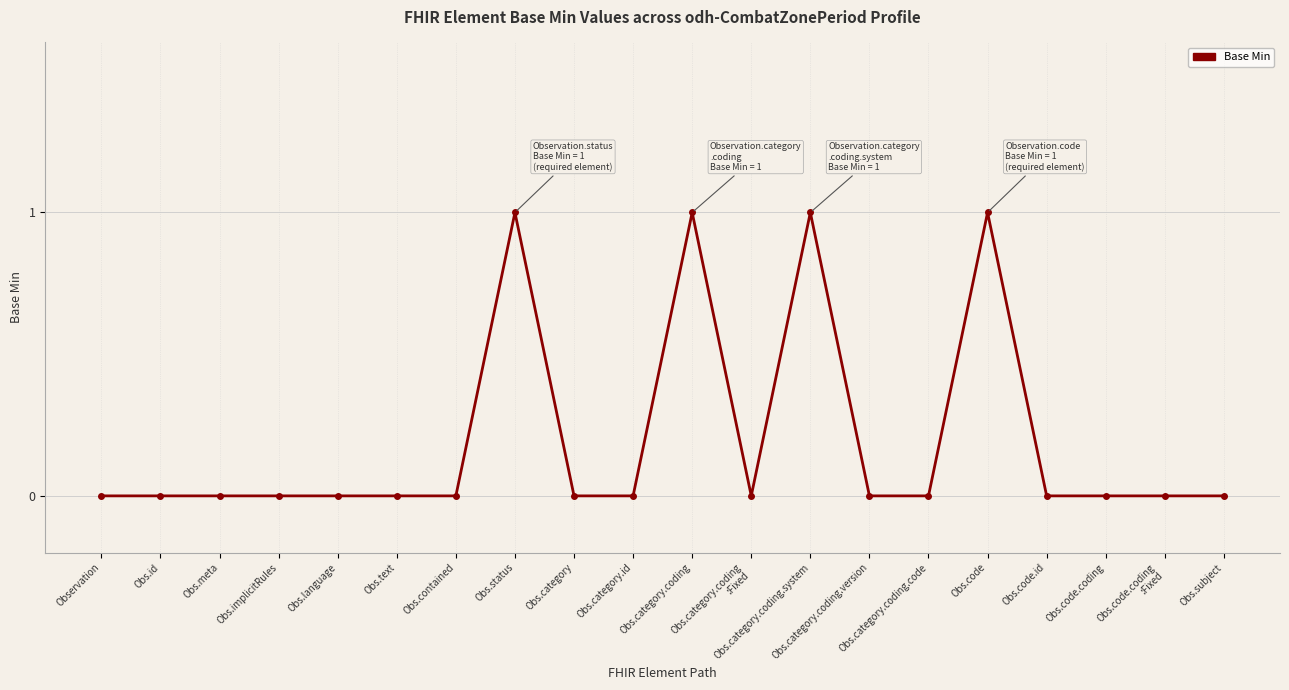

What is the sum of all values?

4